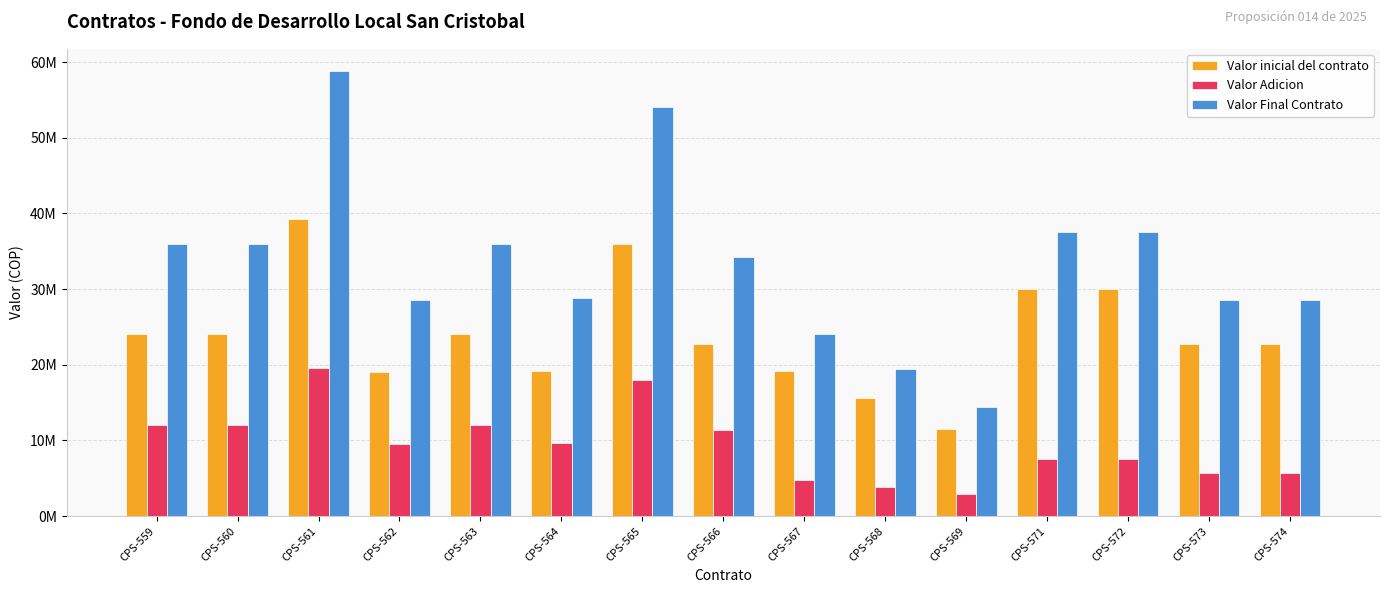

Which series has the largest range (max minus min)?

Valor Final Contrato